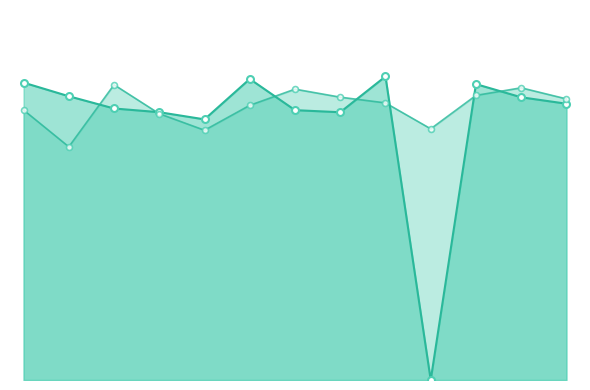

Does the chart have visible grid lines?

No